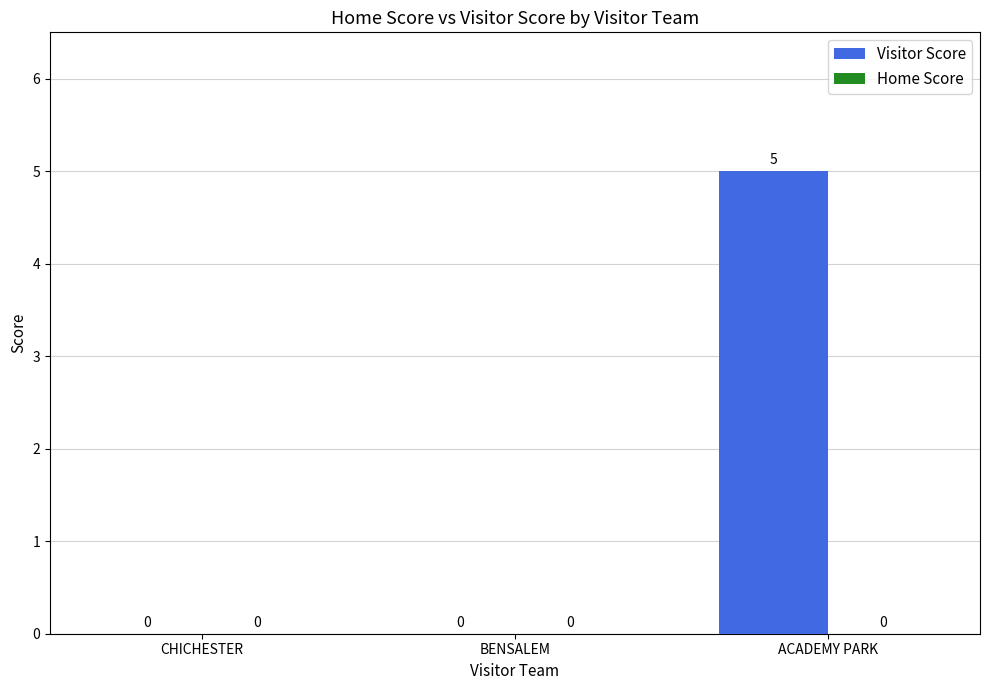

The chart shows a value of 3 at BENSALEM. True or false?

False